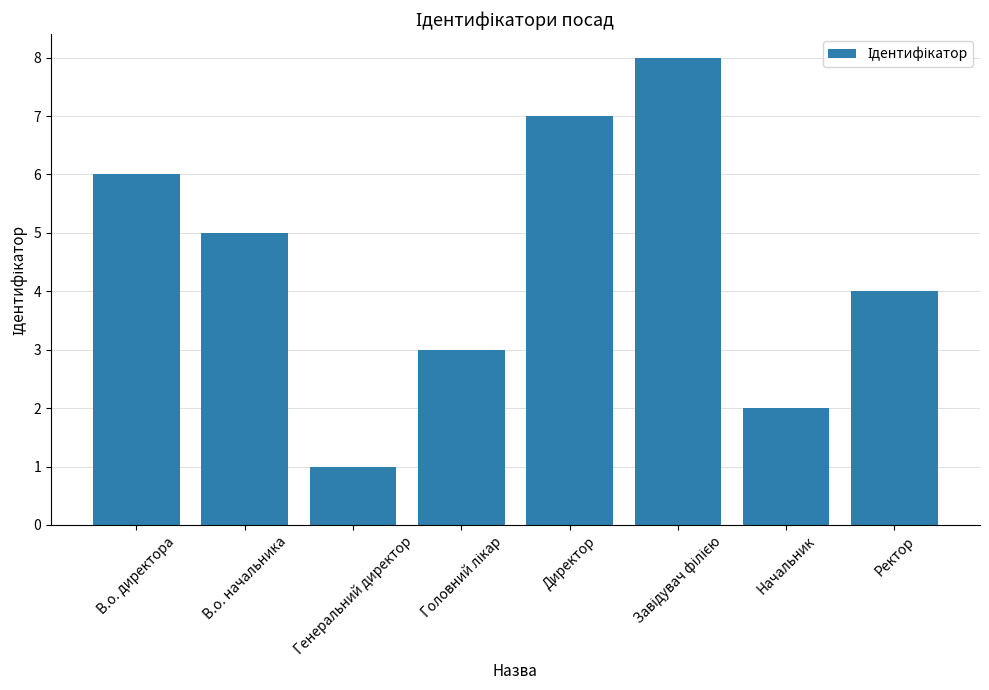

The chart shows a value of 6 at В.о. директора. True or false?

True